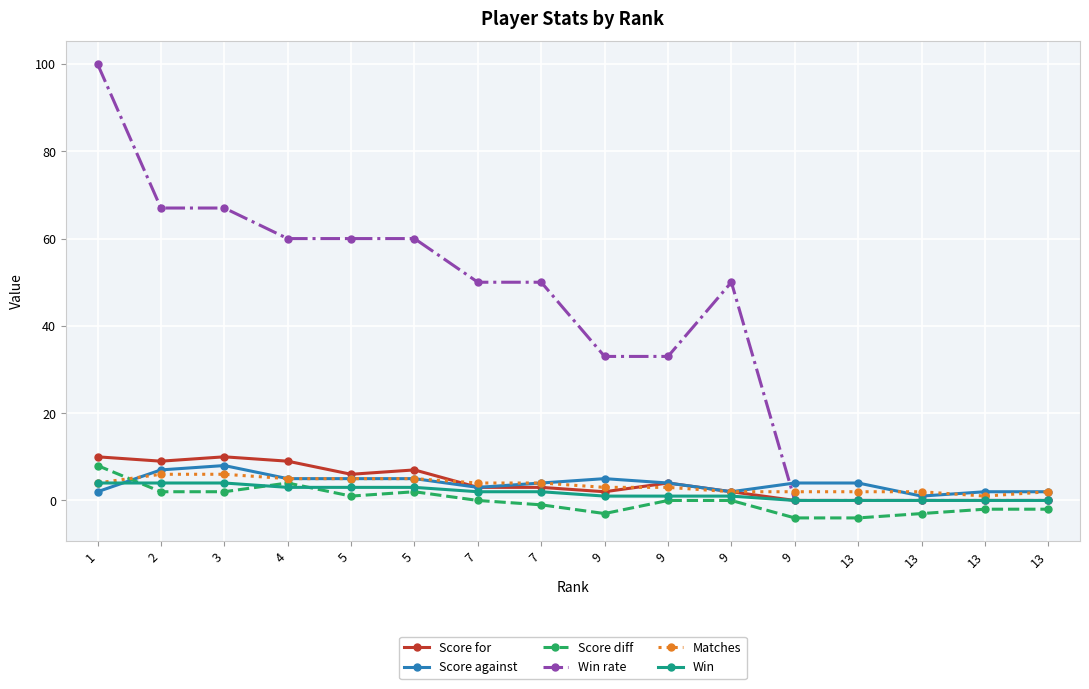

Reading right to left, extract all data points from this chart.

Score for: 13=0	13=0	13=0	13=0	9=0	9=2	9=4	9=2	7=3	7=3	5=7	5=6	4=9	3=10	2=9	1=10
Score against: 13=2	13=2	13=1	13=4	9=4	9=2	9=4	9=5	7=4	7=3	5=5	5=5	4=5	3=8	2=7	1=2
Score diff: 13=-2	13=-2	13=-3	13=-4	9=-4	9=0	9=0	9=-3	7=-1	7=0	5=2	5=1	4=4	3=2	2=2	1=8
Win rate: 13=0	13=0	13=0	13=0	9=0	9=50	9=33	9=33	7=50	7=50	5=60	5=60	4=60	3=67	2=67	1=100
Matches: 13=2	13=1	13=2	13=2	9=2	9=2	9=3	9=3	7=4	7=4	5=5	5=5	4=5	3=6	2=6	1=4
Win: 13=0	13=0	13=0	13=0	9=0	9=1	9=1	9=1	7=2	7=2	5=3	5=3	4=3	3=4	2=4	1=4